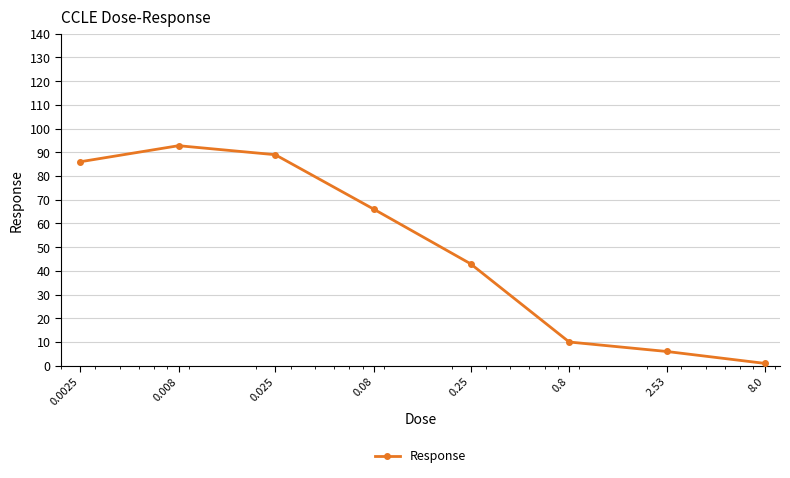

What is the value of the 7th point from the left?

6.0